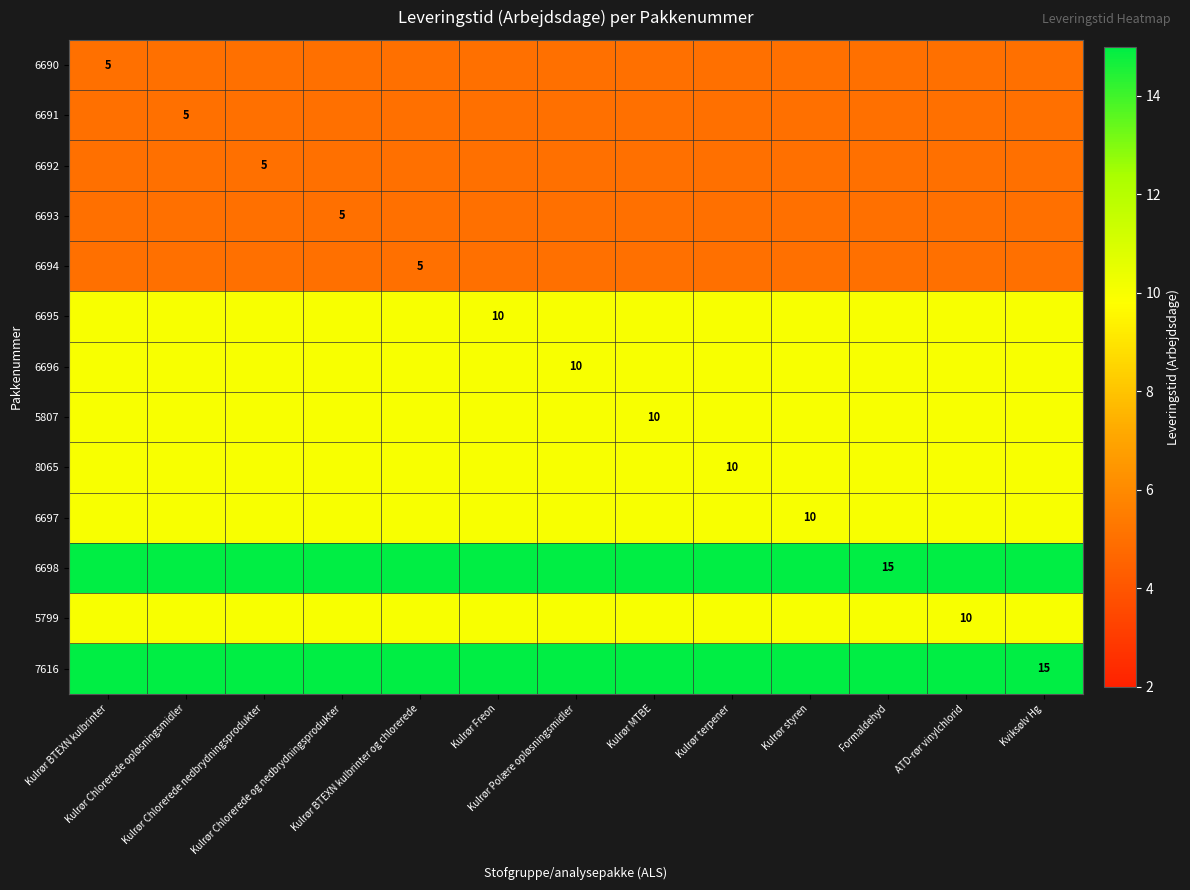

The value of 6693 at Kulrør Polære opløsningsmidler is 5. True or false?

True